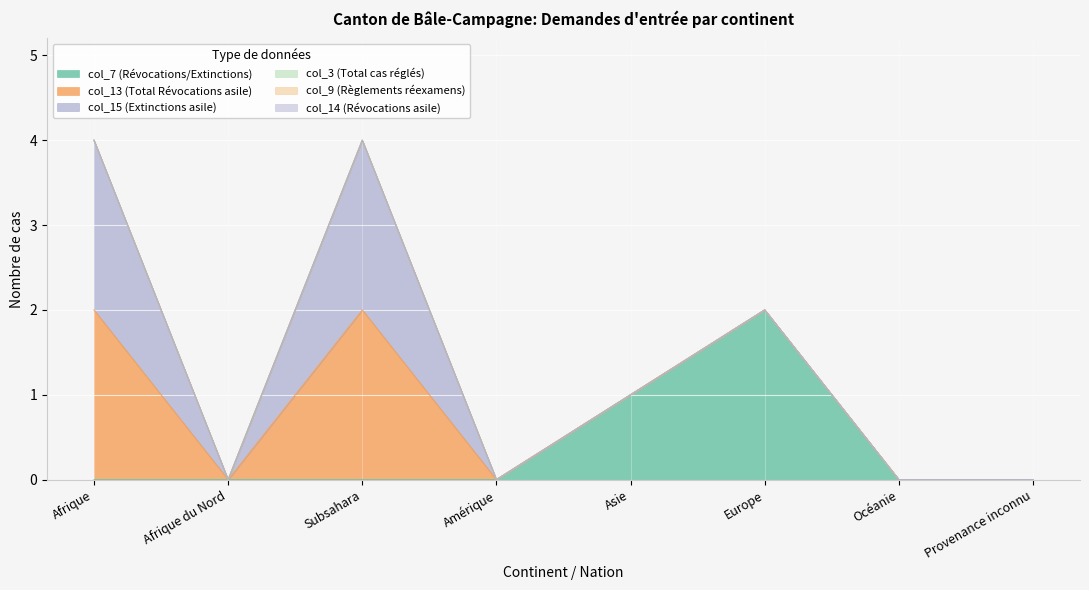

At which label does col_14 (Révocations asile) reach its peak?

Afrique